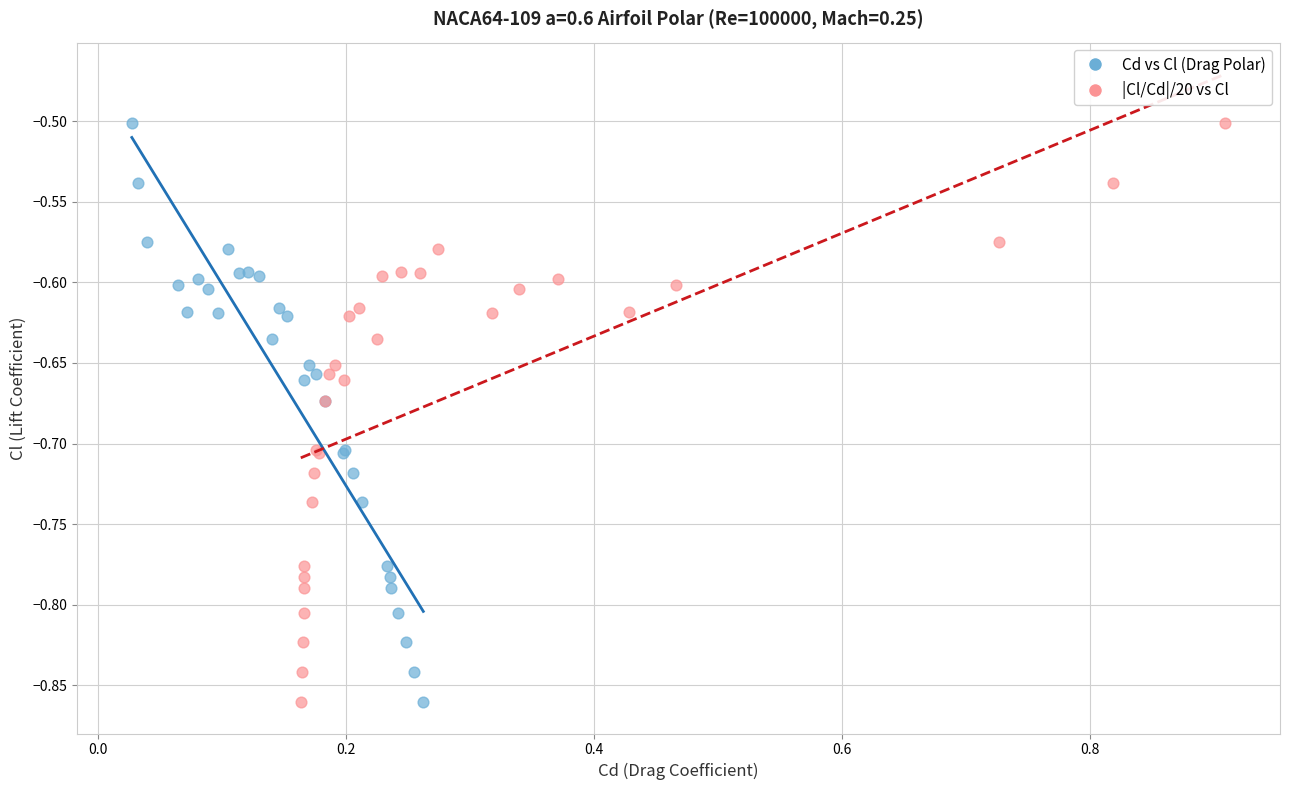

What are all the series names shown in the legend?

Cd vs Cl (Drag Polar), |Cl/Cd|/20 vs Cl